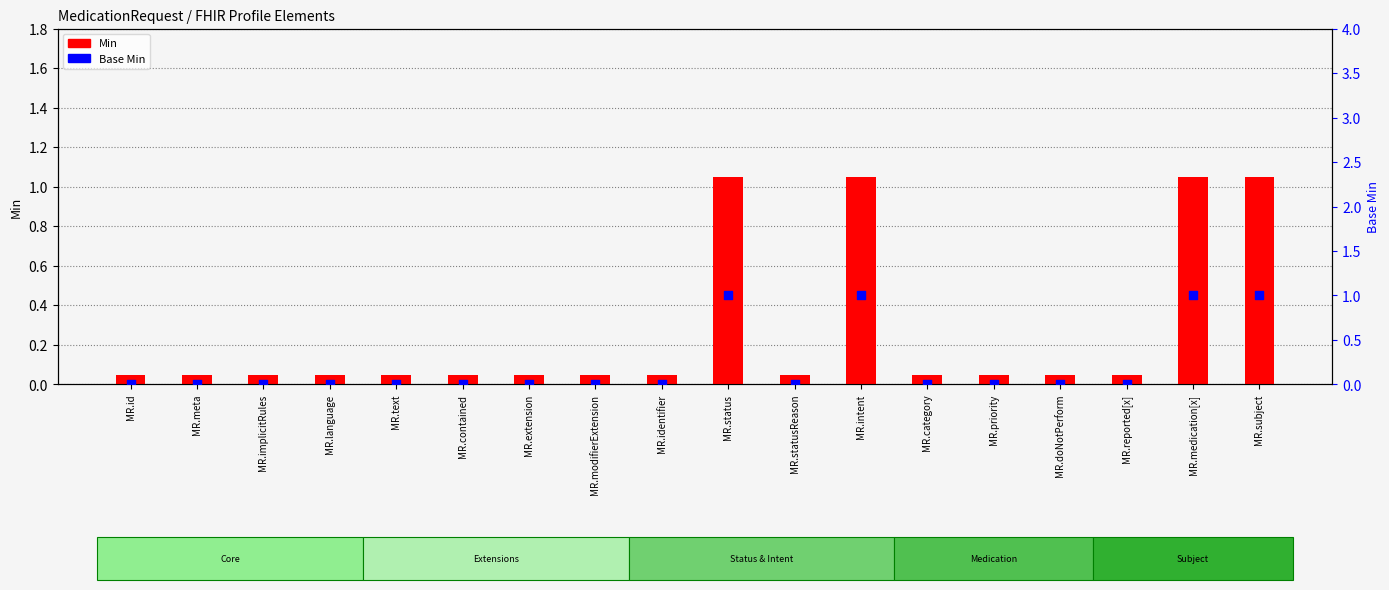

Which series has the largest Y range (max minus min)?

Min